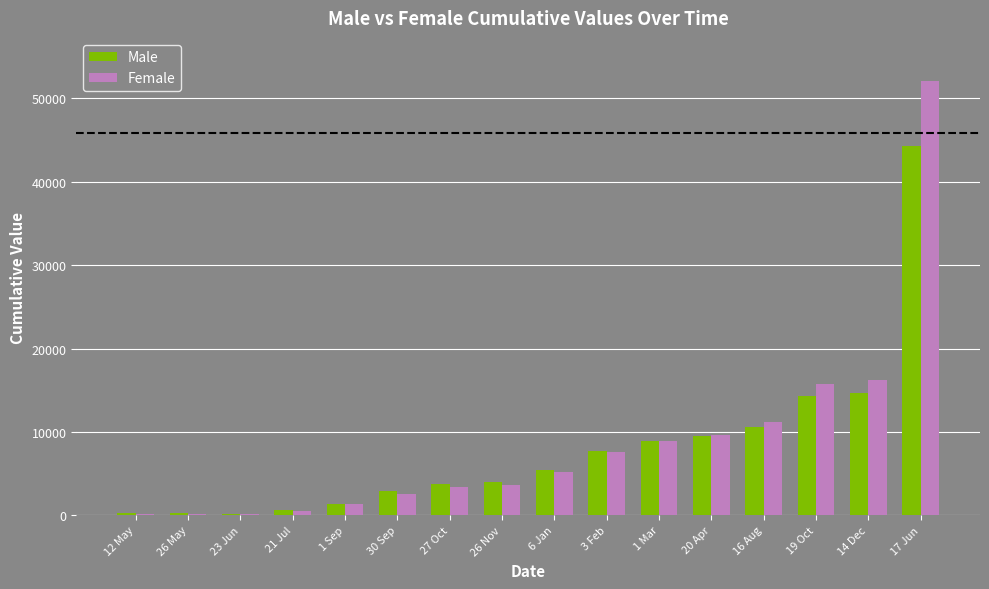

At which category is the sum across all series the highest?

17 Jun